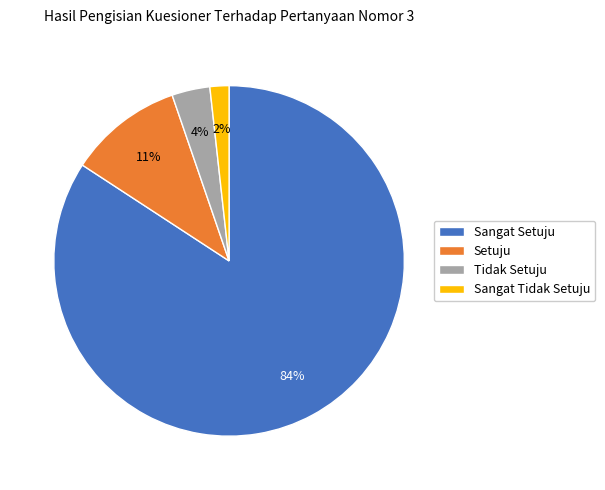

To the nearest percent, what is the average slice percentage?

25%